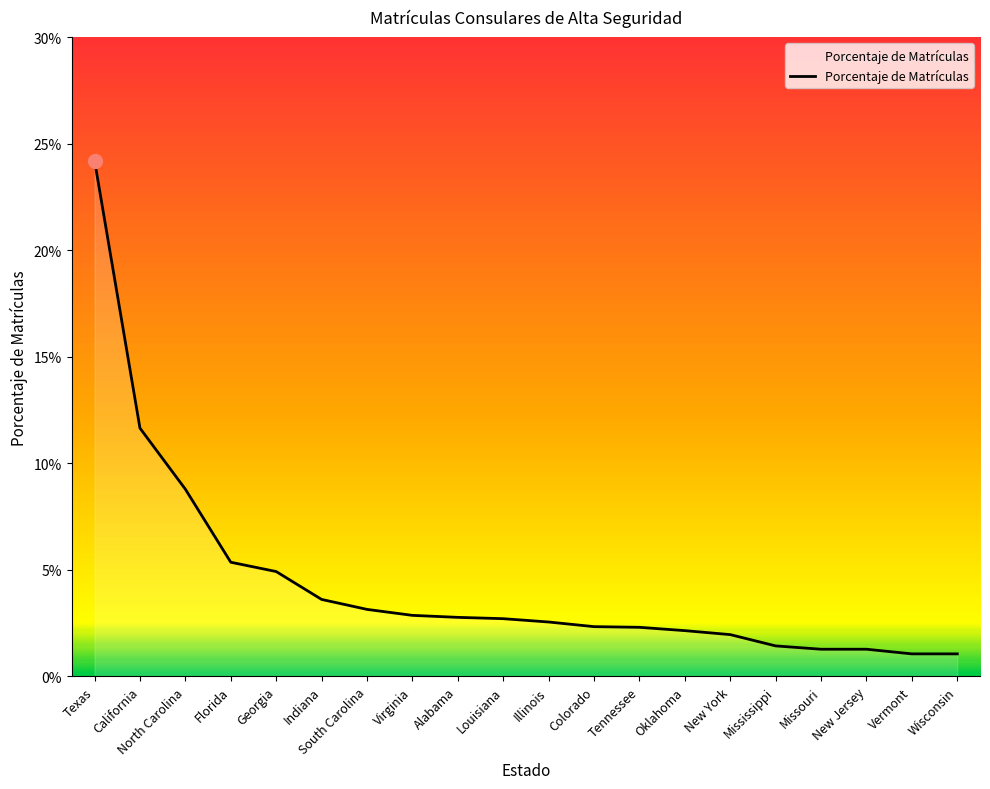

Does the chart display data point markers on the line(s)?

No